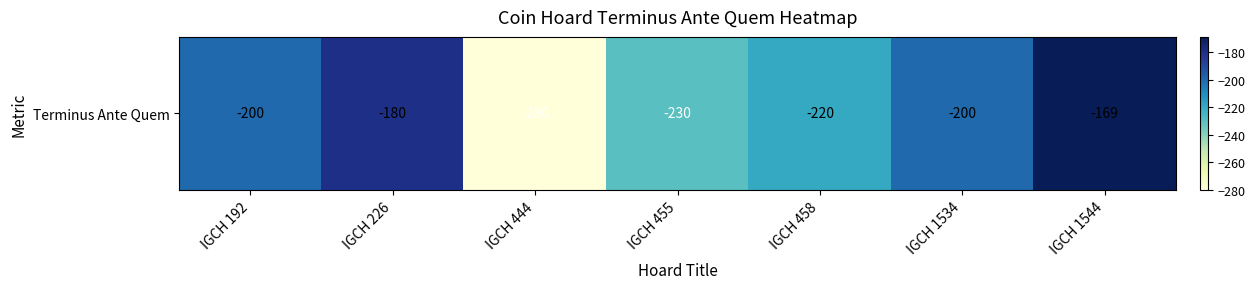

What is the minimum value shown in the chart?

-280